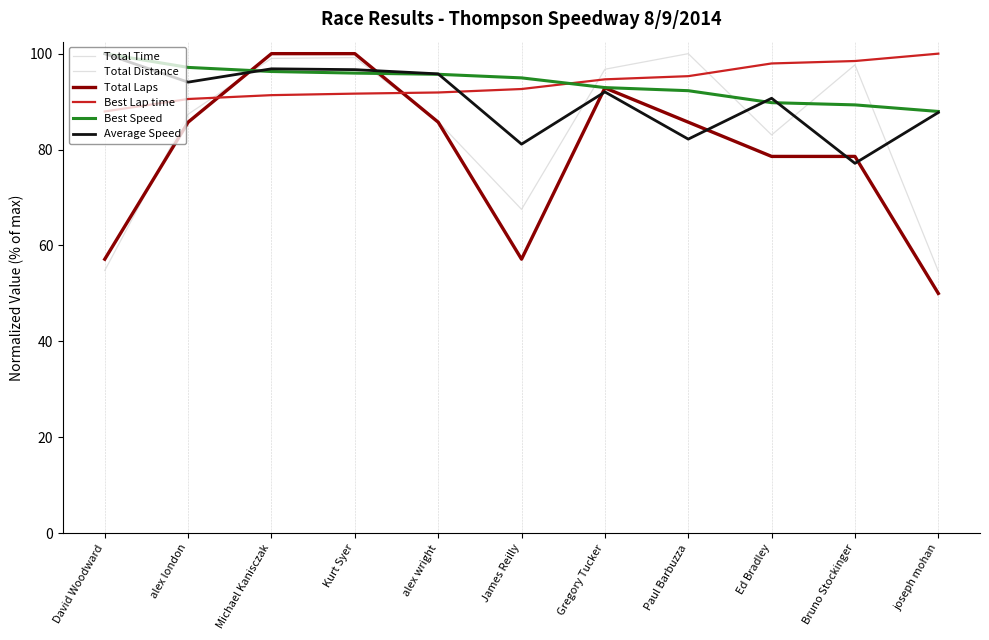

What is the maximum value for Average Speed?

100.0